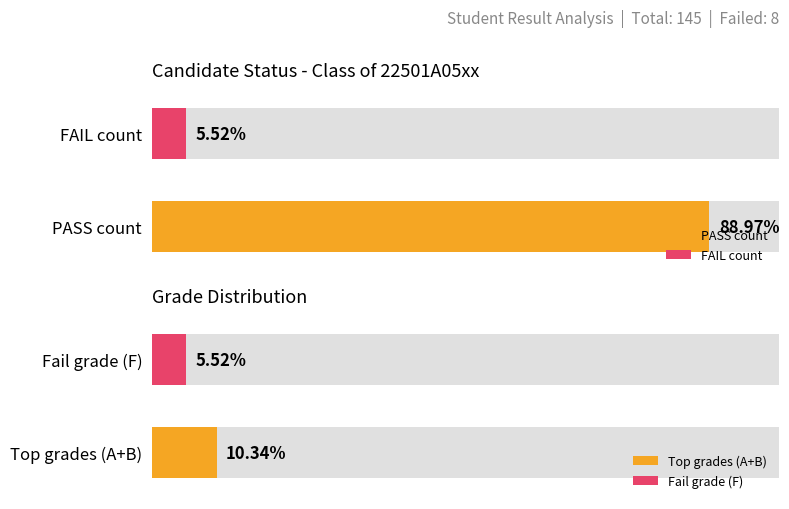

True or false: FAIL has a value of 8 at STATUS.

True